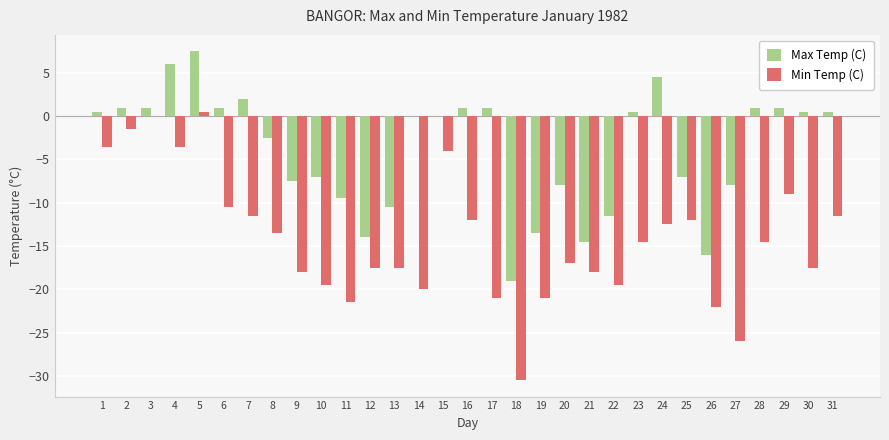

What is the sum of the Max Temp (C) values at 16 and 2?

2.0